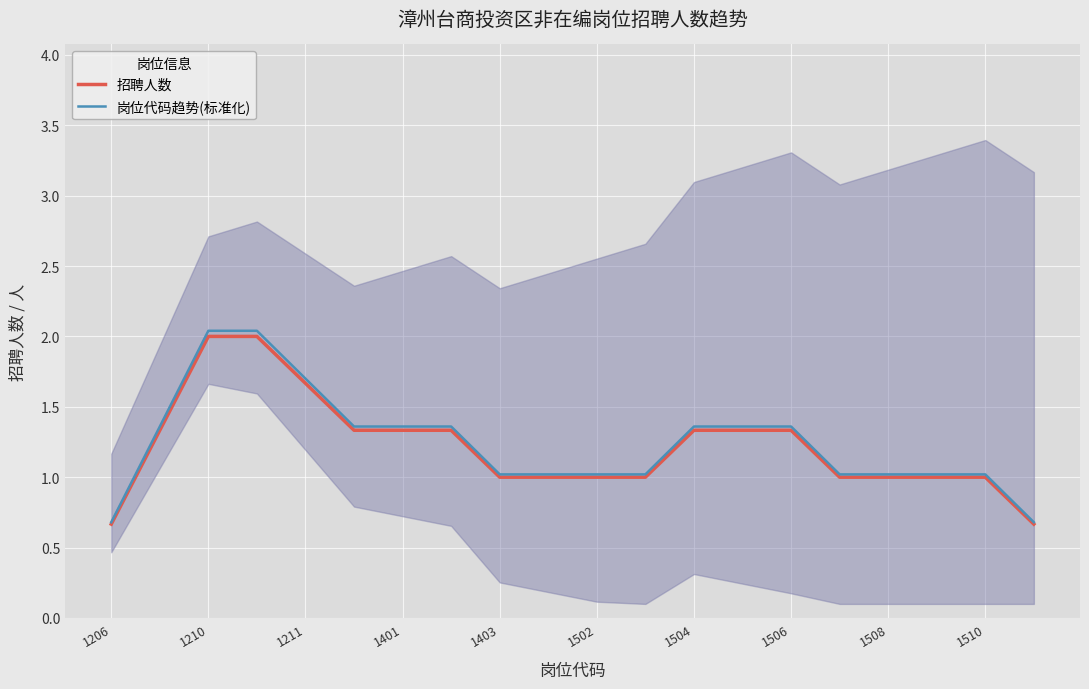

What is the maximum value for 岗位代码趋势(标准化)?

2.0